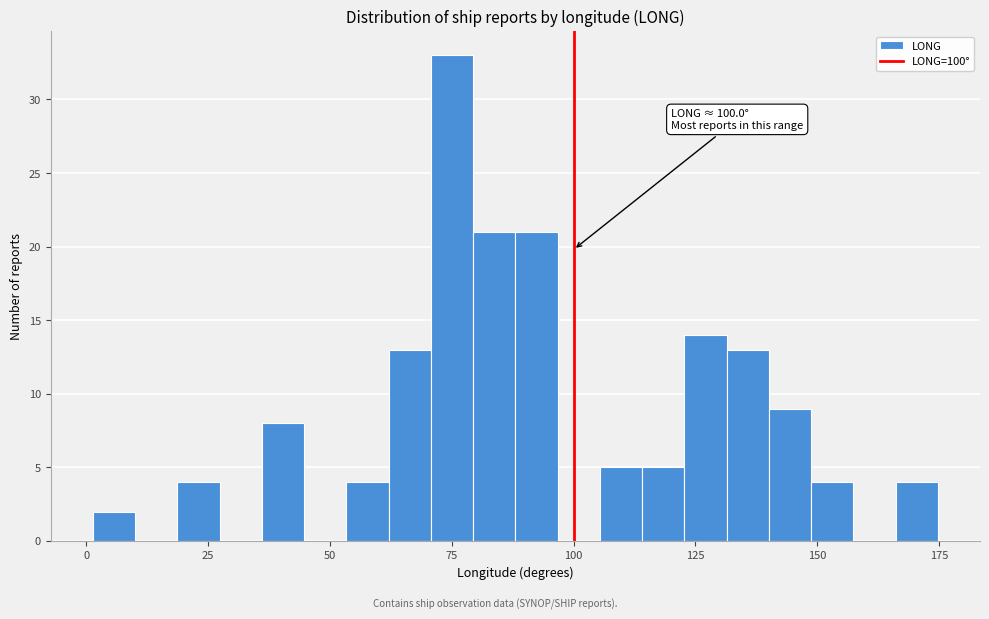

Read against the x-axis, roughly where is the centre of the tallest bar?

75